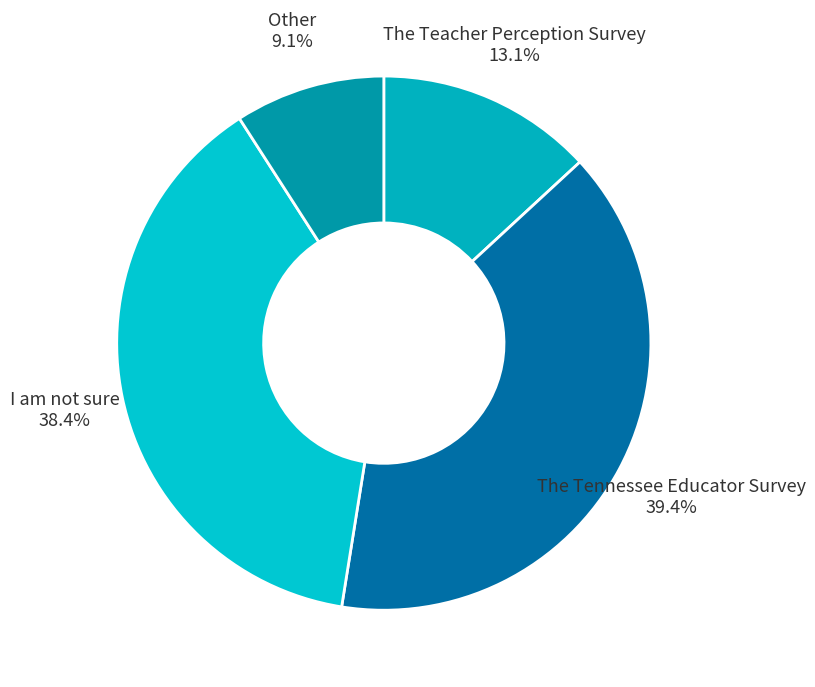

To the nearest percent, what is the combined percentage of The Teacher Perception Survey and Other?

22%